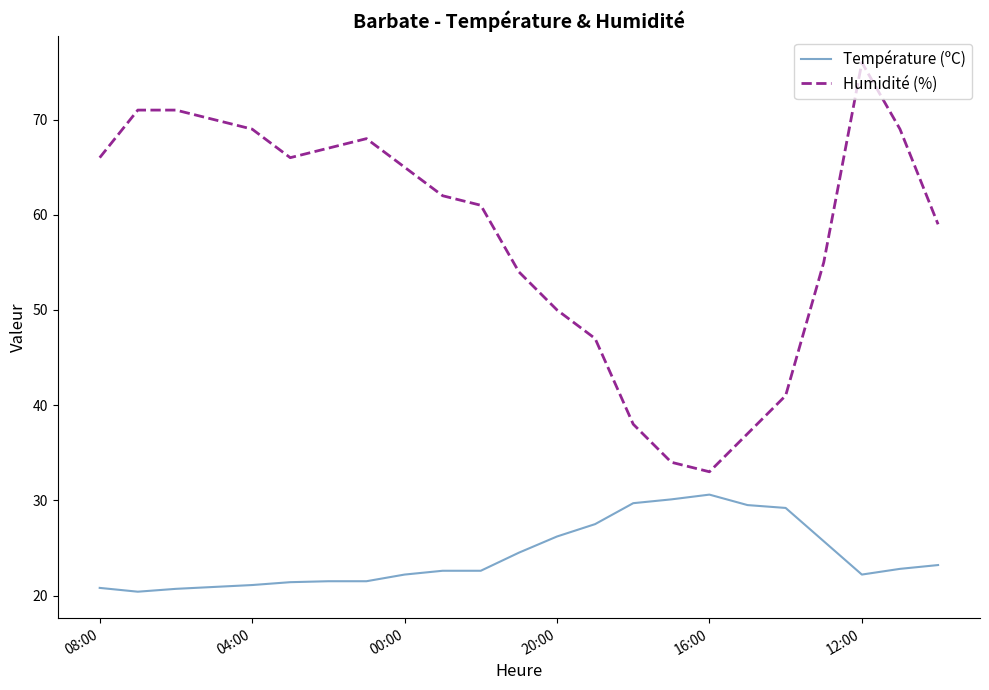

True or false: Humidité (%) and Température (ºC) intersect in this chart.

False